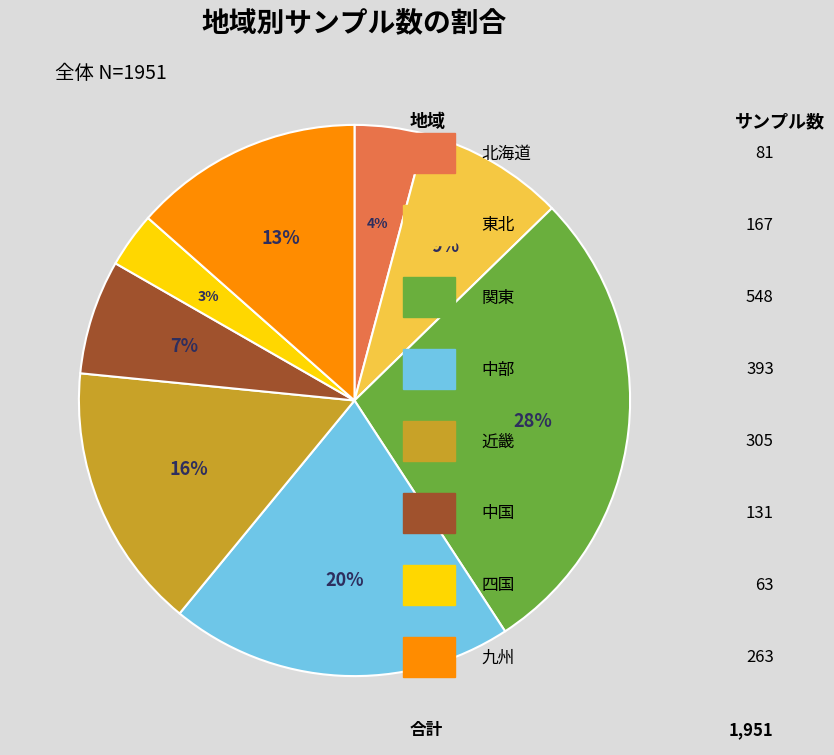

To the nearest percent, what is the difference between the largest and smallest slice percentages?

25%